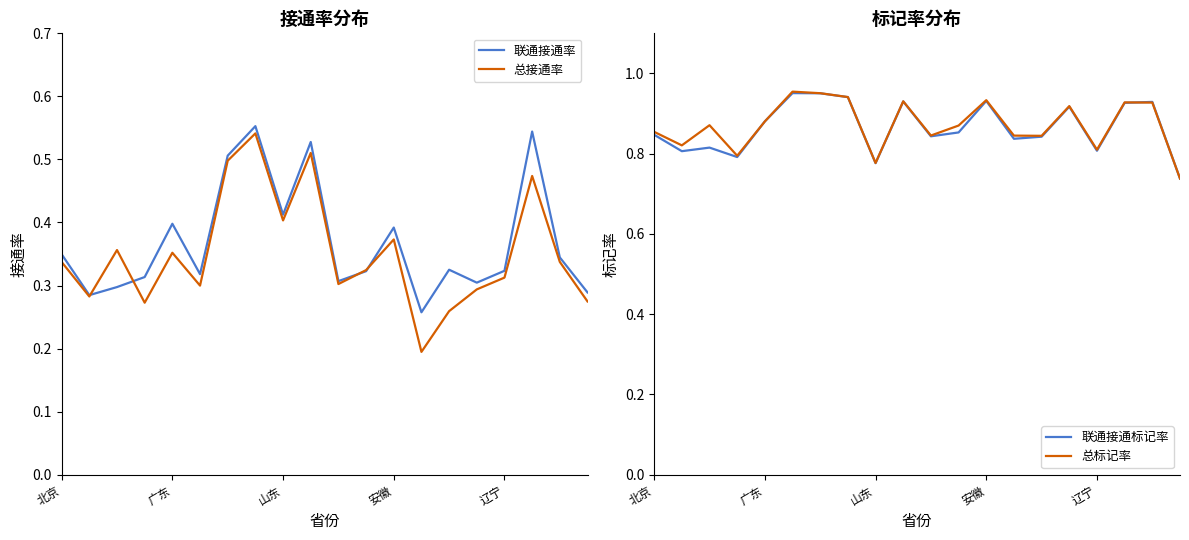

What is the difference between the maximum and second lowest values in the 总标记率 series?

0.2